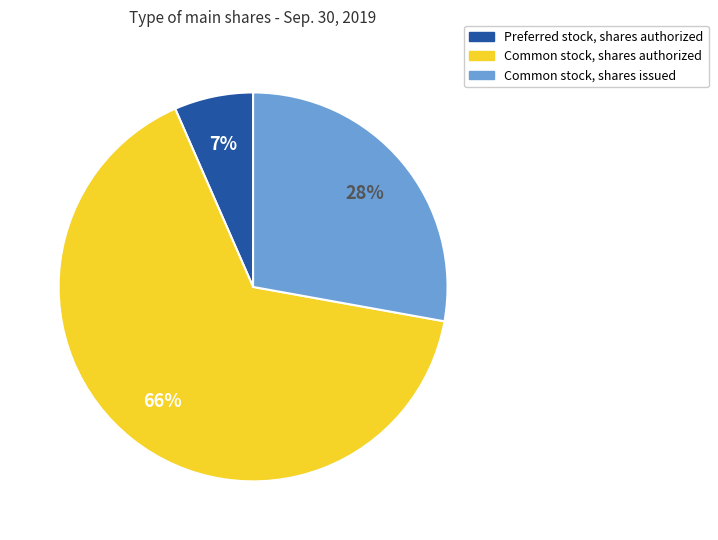

To the nearest percent, what is the average slice percentage?

33%